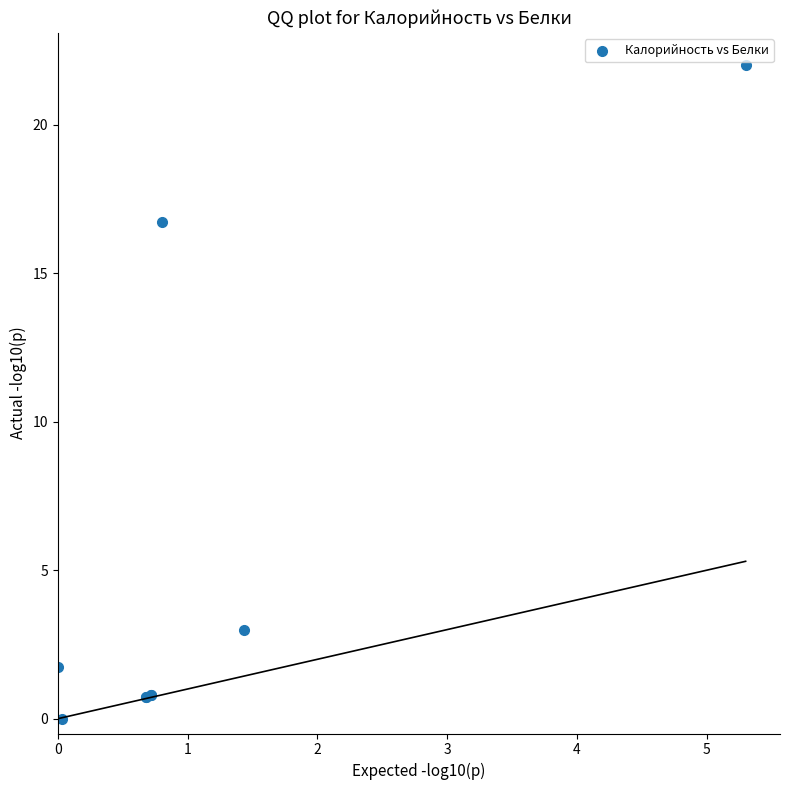

What Y value in the scatter plot is closest to 11?

16.7